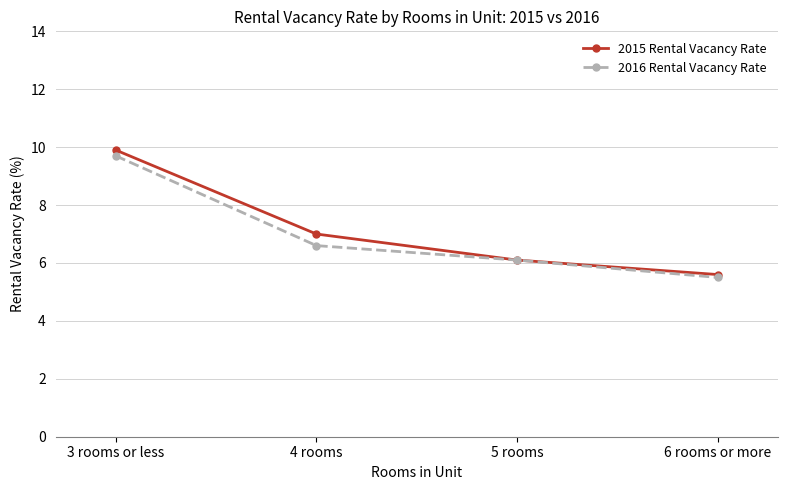

Is it true that 2016 Rental Vacancy Rate equals 5.5 at 6 rooms or more?

True